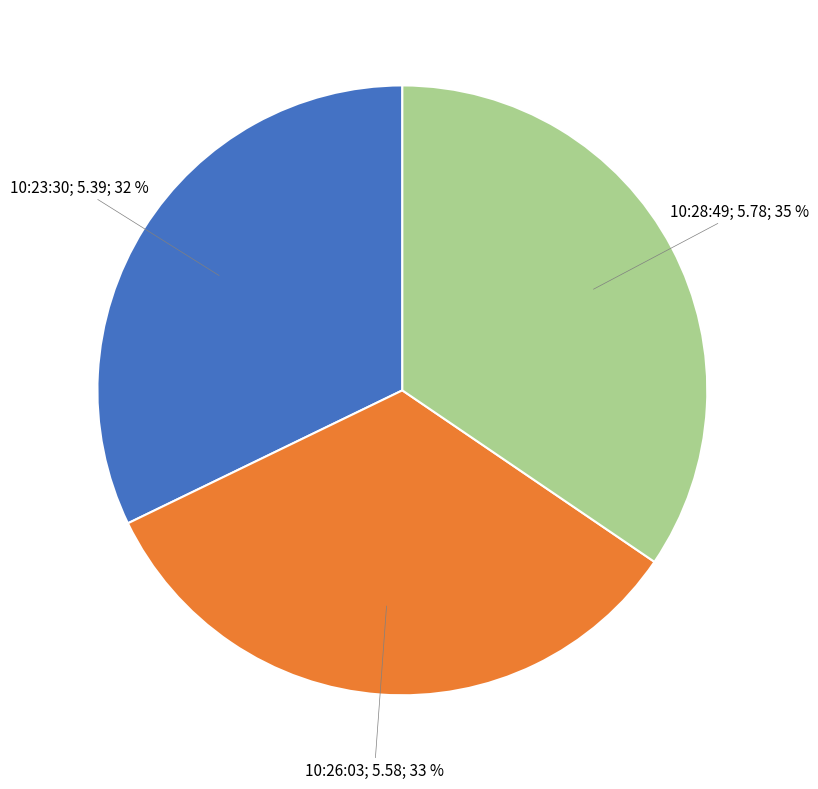

Is there a majority slice in this chart?

No